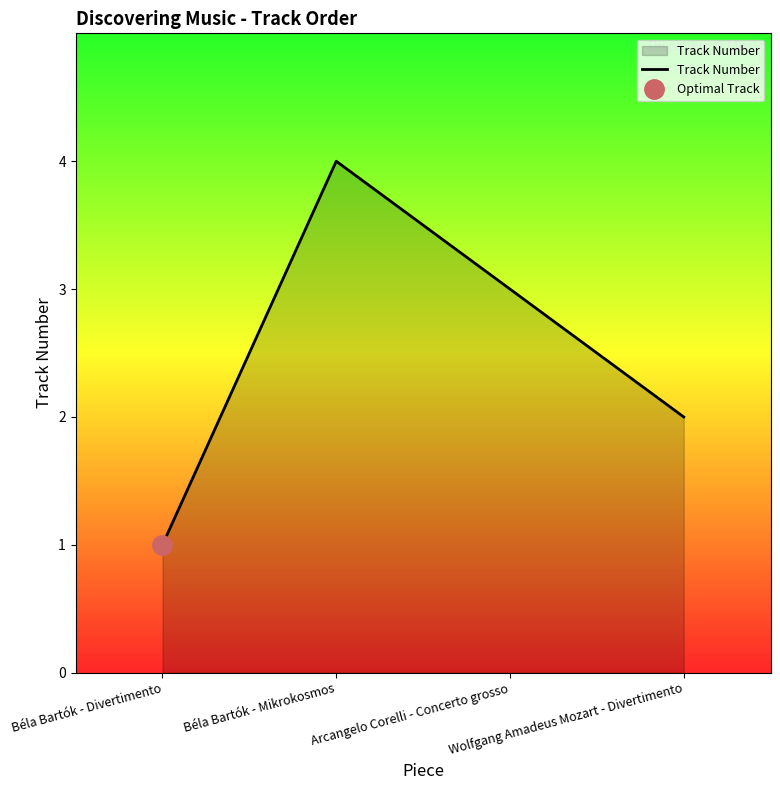

Reading left to right, what are all the values shown in this chart?

Béla Bartók - Divertimento=1	Béla Bartók - Mikrokosmos=4	Arcangelo Corelli - Concerto grosso=3	Wolfgang Amadeus Mozart - Divertimento=2